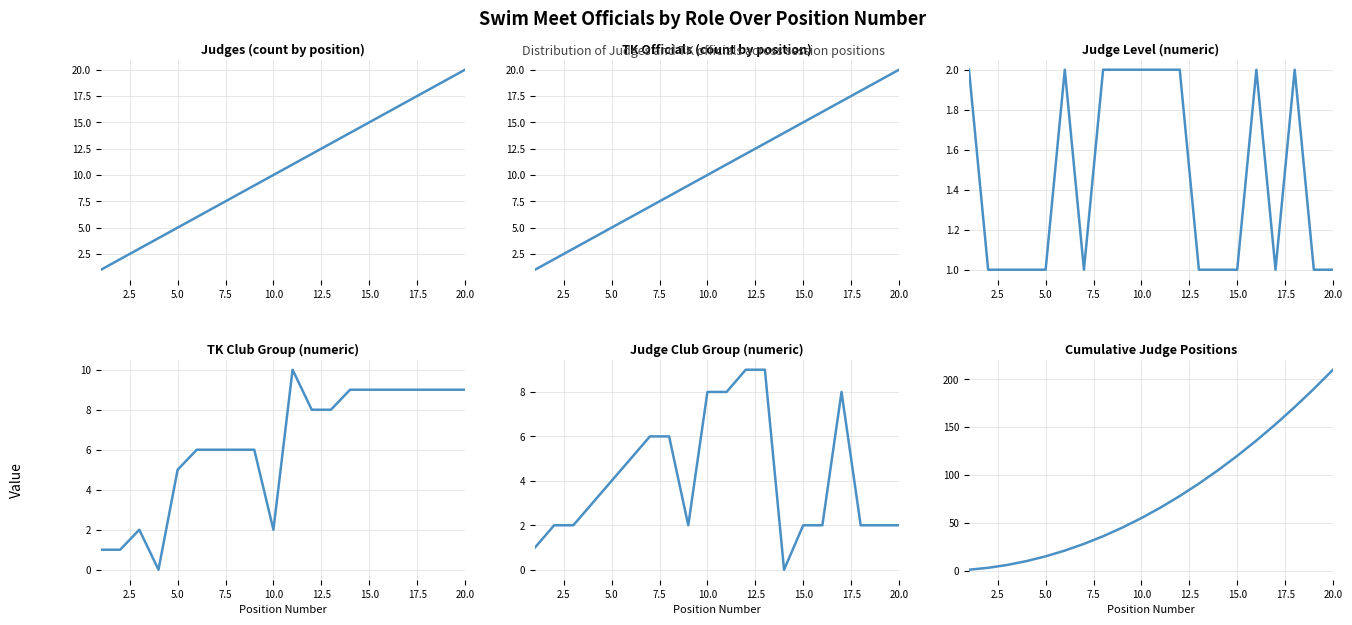

What is the sum of all TK Officials (count by position) values?

210